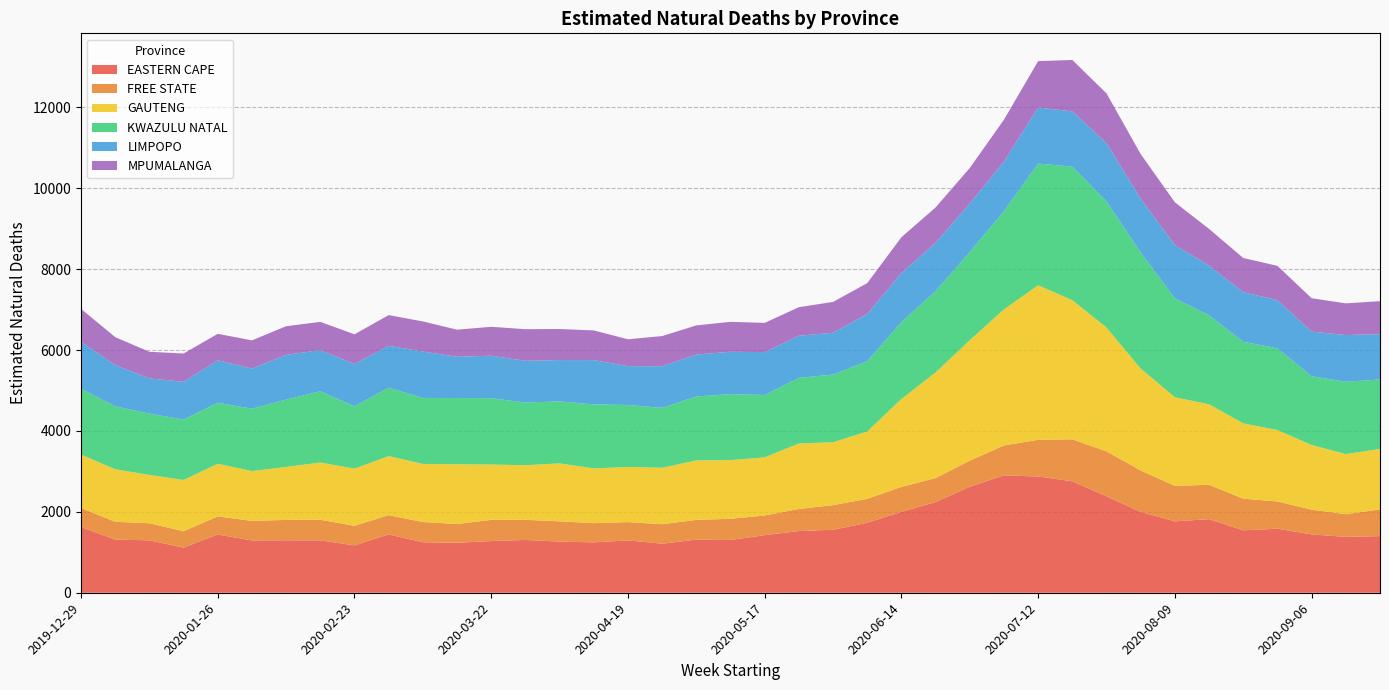

Reading left to right, what are all the values shown in this chart?

EASTERN CAPE: 1625.7	1313.5	1295.6	1115.9	1440.5	1293.0	1297.7	1294.9	1171.1	1442.4	1247.7	1235.8	1278.1	1305.2	1265.5	1245.1	1295.0	1212.6	1313.3	1303.8	1423.7	1525.9	1556.7	1729.5	1999.8	2241.2	2621.8	2901.6	2873.8	2755.4	2383.8	1999.6	1764.5	1819.5	1543.4	1582.7	1442.5	1381.2	1400.2
FREE STATE: 470.1	440.3	422.6	404.3	445.6	483.7	502.2	509.2	483.3	475.4	500.9	463.1	523.3	497.0	499.6	475.5	451.8	481.2	488.2	524.8	486.4	546.4	608.9	592.3	616.6	593.6	643.7	739.8	907.4	1037.8	1111.7	1023.4	877.1	849.1	782.1	673.3	611.3	560.9	659.8
GAUTENG: 1319.9	1299.9	1195.4	1267.3	1302.8	1231.9	1311.0	1415.5	1414.9	1460.3	1436.7	1477.6	1369.3	1350.1	1433.6	1352.9	1363.0	1396.3	1469.7	1450.8	1437.3	1618.7	1555.9	1665.4	2174.6	2611.7	2978.8	3364.0	3819.8	3440.3	3059.9	2519.6	2191.1	1990.2	1862.7	1766.5	1599.2	1485.6	1496.0
KWAZULU NATAL: 1627.8	1557.2	1515.6	1493.5	1507.6	1541.4	1665.3	1761.2	1539.5	1692.6	1630.8	1637.3	1639.6	1550.9	1532.5	1583.5	1531.8	1480.7	1581.0	1631.4	1541.8	1621.1	1673.2	1737.0	1899.7	2011.6	2179.4	2432.1	3008.8	3301.1	3119.8	2869.4	2445.6	2199.6	2017.3	2019.5	1700.6	1787.5	1716.7
LIMPOPO: 1161.5	1017.1	870.1	934.3	1050.7	993.4	1104.1	1018.3	1047.6	1035.3	1147.5	1019.8	1050.2	1030.4	1021.4	1094.6	961.2	1028.5	1036.2	1046.7	1059.9	1040.8	1034.2	1166.7	1215.0	1192.6	1200.6	1220.9	1386.2	1365.8	1439.5	1326.6	1318.4	1229.4	1224.2	1192.1	1102.6	1155.3	1120.4
MPUMALANGA: 813.7	691.0	657.9	698.8	653.8	696.0	708.4	697.4	732.6	758.5	743.6	669.6	714.2	782.0	767.3	733.2	663.9	746.0	720.8	739.9	722.9	706.3	760.9	763.9	883.6	875.3	877.1	1037.6	1146.7	1271.1	1229.6	1105.5	1055.6	906.5	846.1	847.2	824.7	783.5	815.6